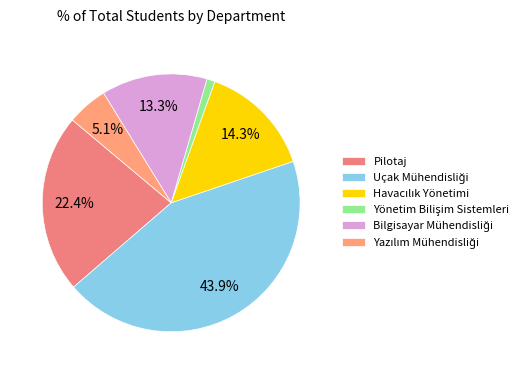

Which category has the smallest portion of the pie?

Yönetim Bilişim Sistemleri